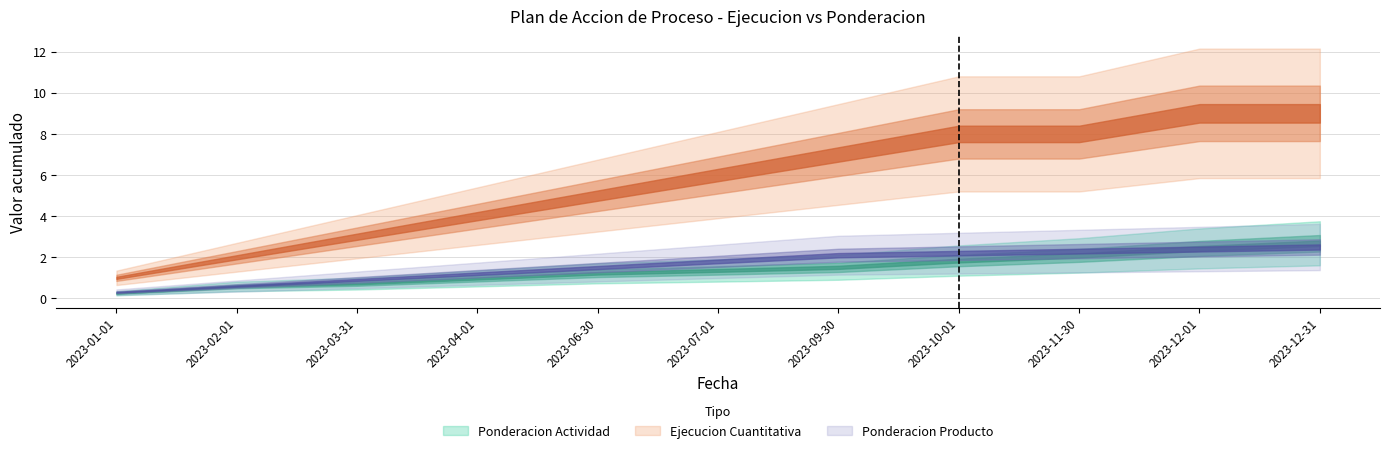

What is the lowest value of the Ponderacion Producto series?

0.1